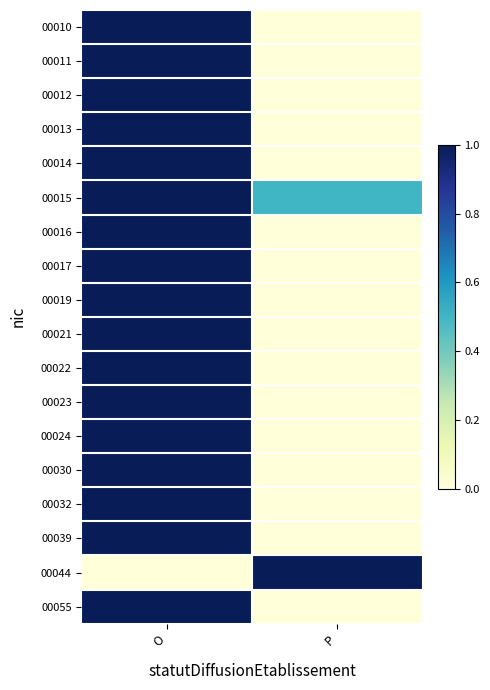

Which has a higher value, P or O?

O